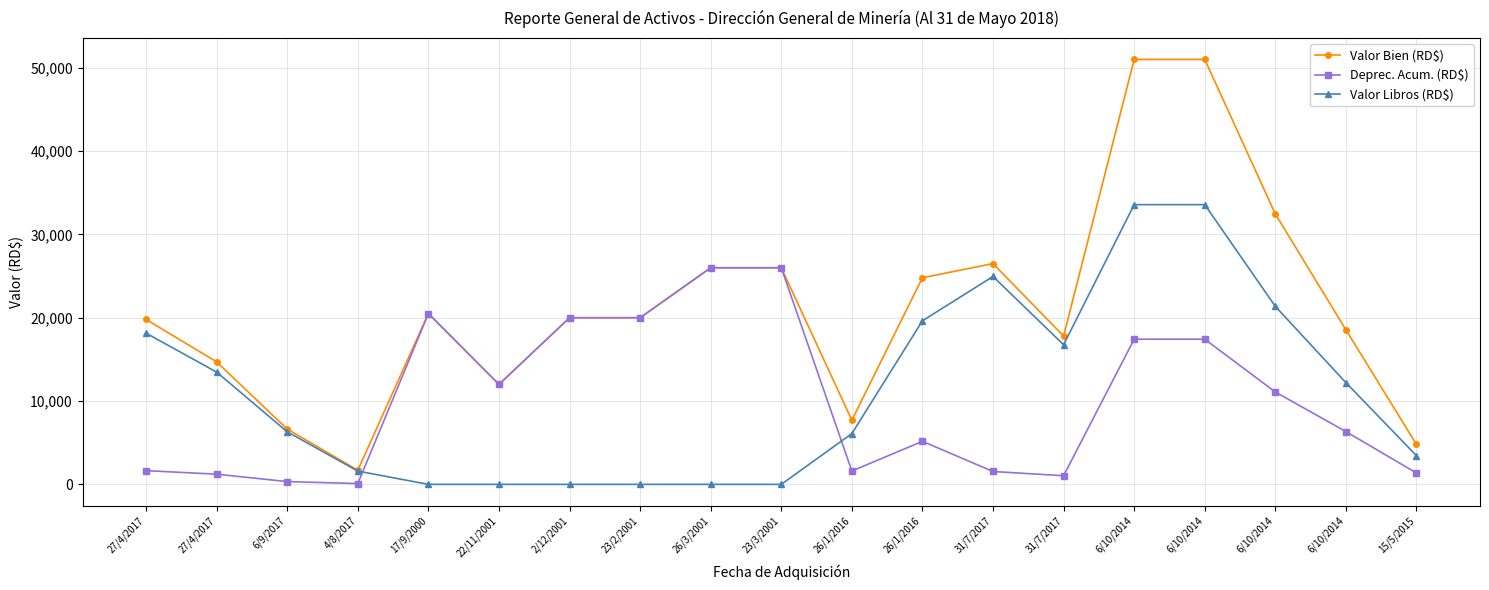

Where is Deprec. Acum. (RD$) nearest to the value 13049?

22/11/2001